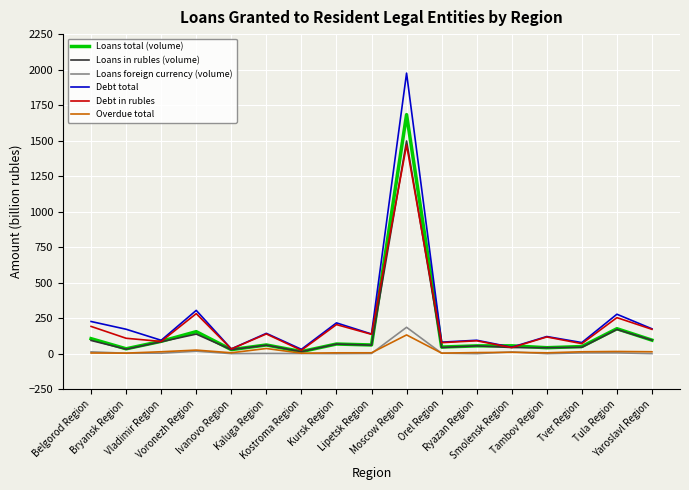

At which category is the sum across all series the highest?

Moscow Region